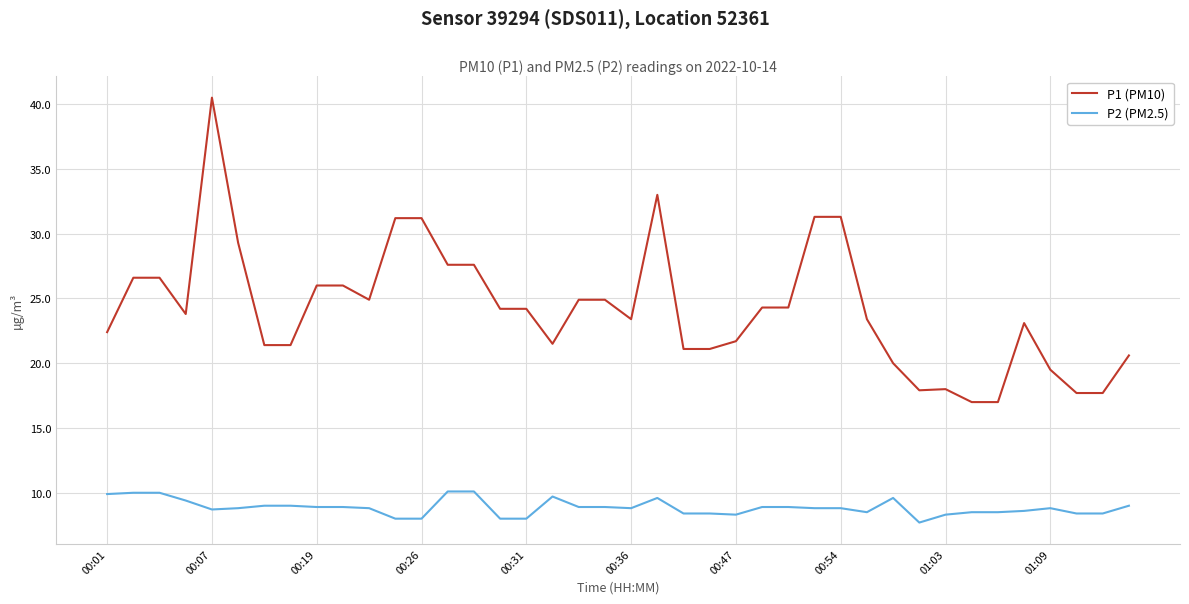

Which series has the widest spread of values?

P1 (PM10)